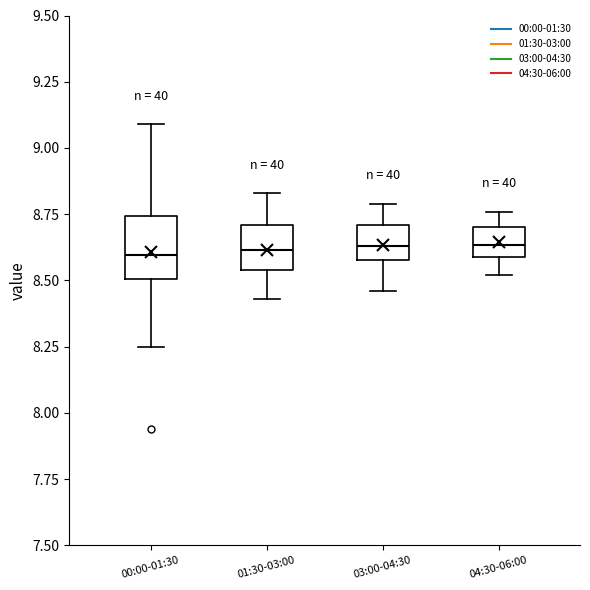

Reading left to right, transcribe this box plot: for each box, give where its median line is, the range the box spans, and where its two whiskers end, as read against the y-axis. The values are not printed on the chart, so give them approximately, as read against the axis.

00:00-01:30: median 8.60, box 8.50 to 8.75, whiskers 8.25 to 9.10
01:30-03:00: median 8.60, box 8.55 to 8.70, whiskers 8.45 to 8.85
03:00-04:30: median 8.65, box 8.60 to 8.70, whiskers 8.45 to 8.80
04:30-06:00: median 8.65, box 8.60 to 8.70, whiskers 8.50 to 8.75